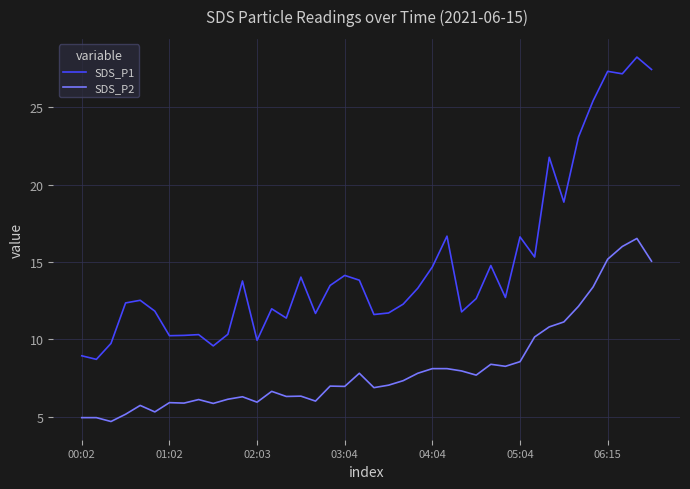

Which series has the largest total across all categories?

SDS_P1